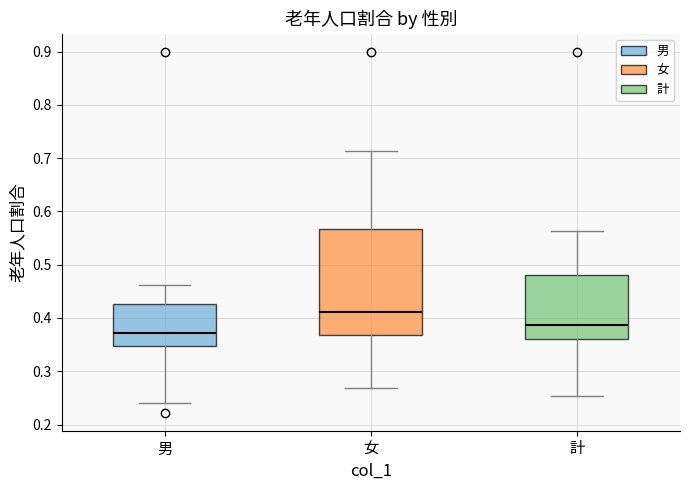

Which box is the tallest, from its lower edge to its upper edge?

女